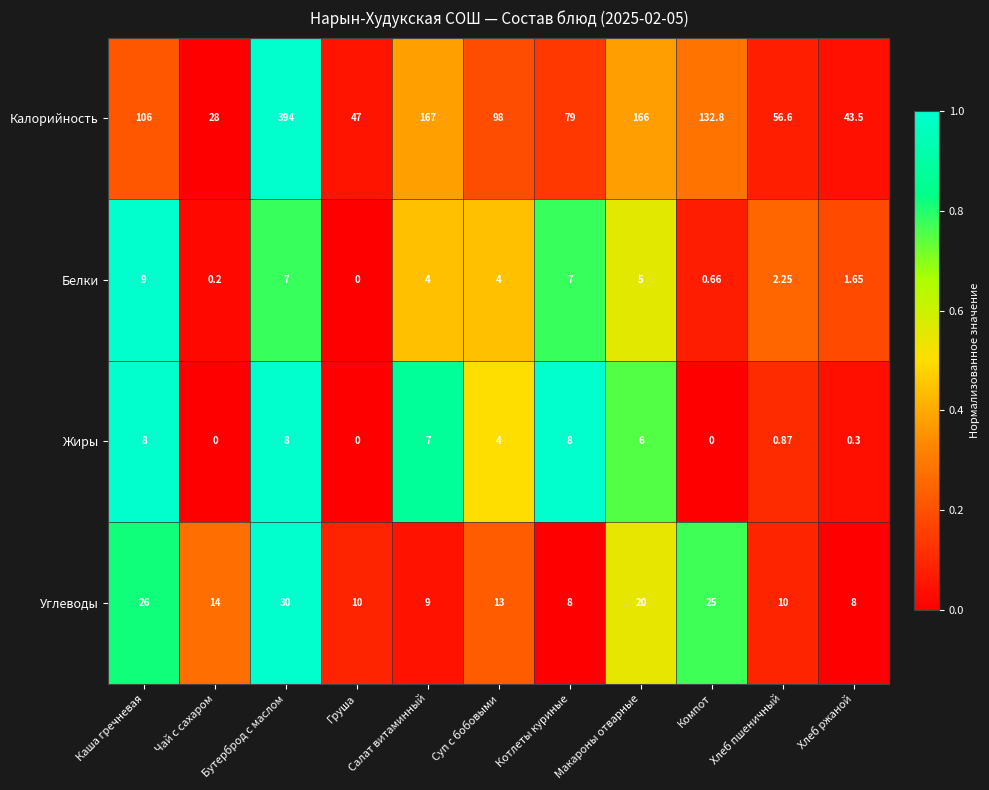

Which series changed the most between Каша гречневая and Суп с бобовыми?

Углеводы